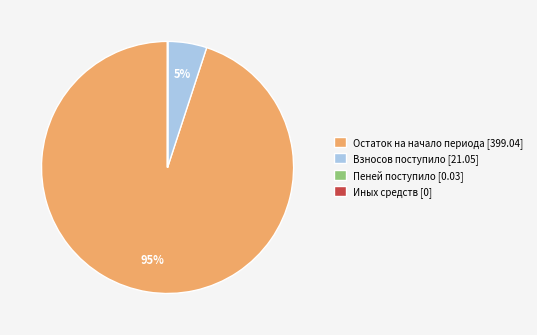

The Взносов поступило [21.05] slice represents 1% of the pie. True or false?

False